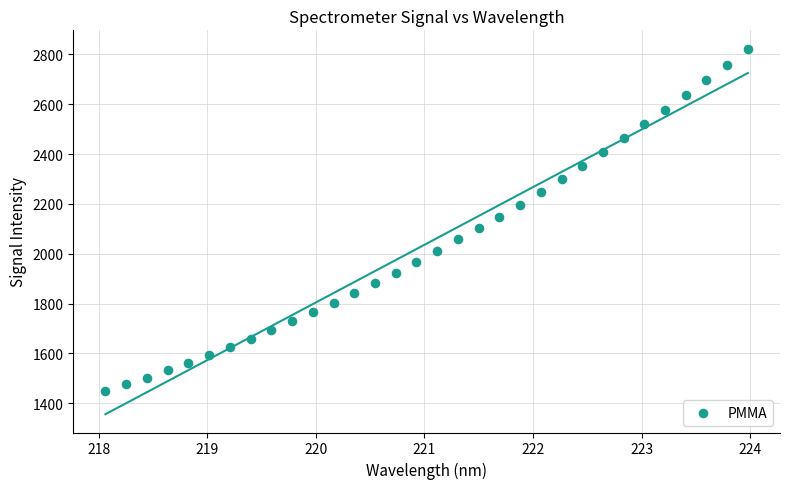

What is the range of X values (max minus min)?

5.9